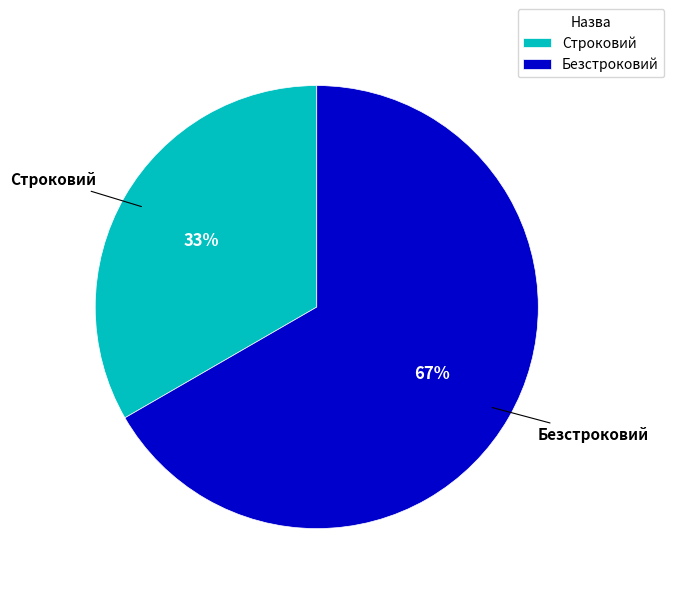

How many slices are in this pie chart?

2